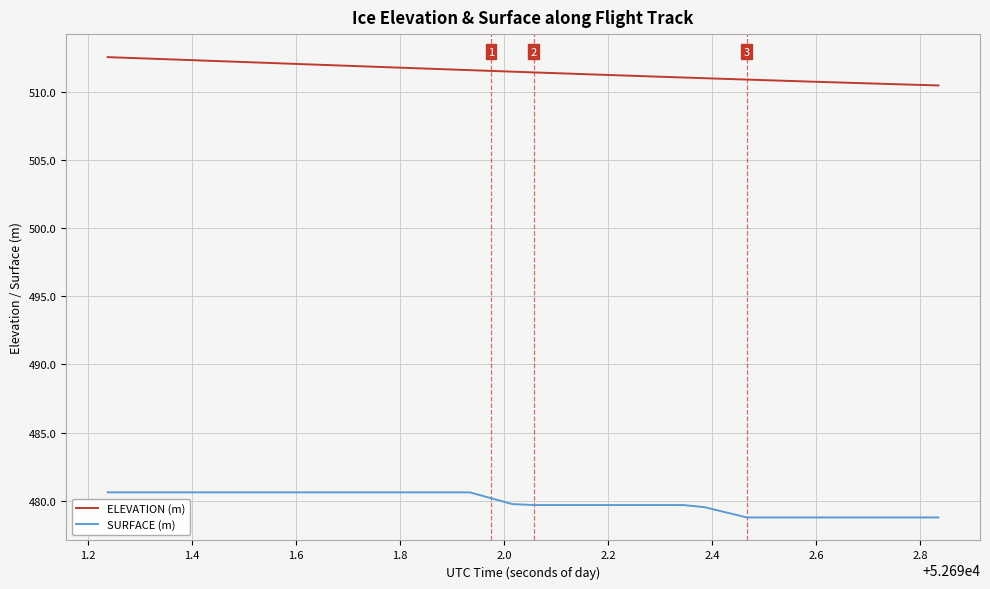

What is the maximum value for SURFACE (m)?

480.6